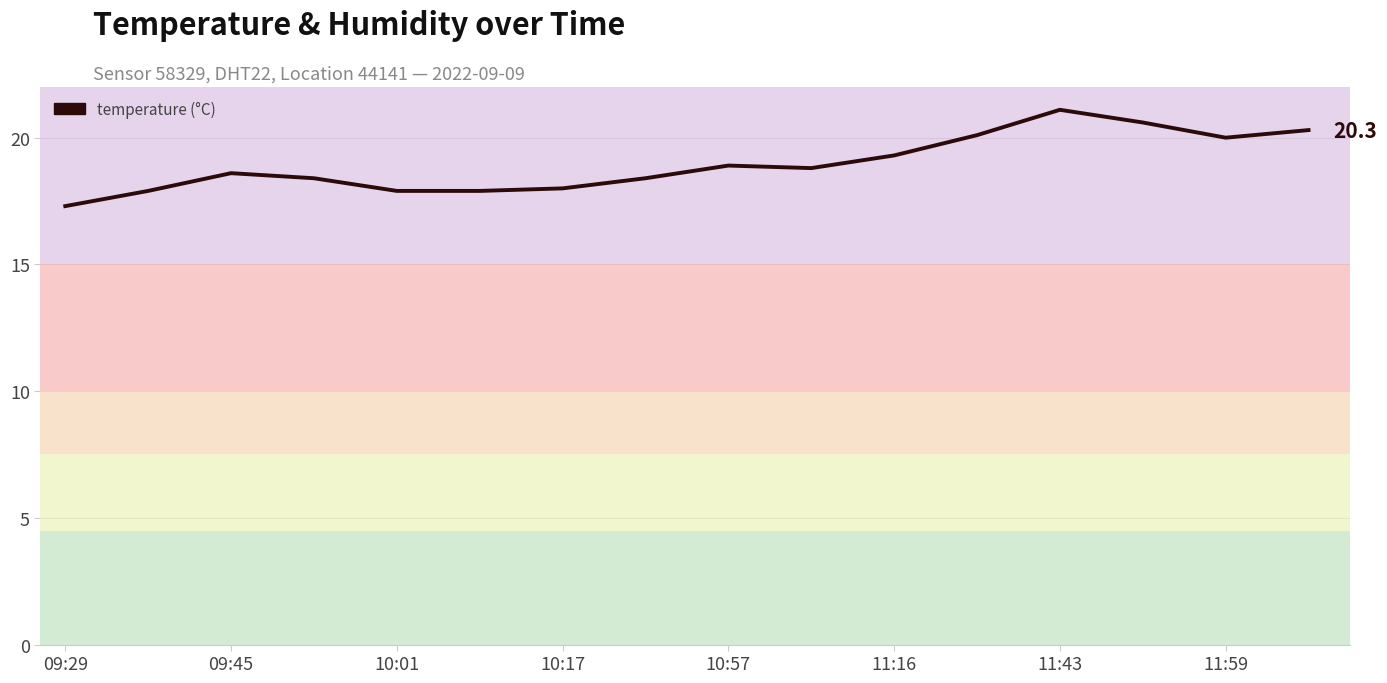

What is the maximum value shown in the chart?

21.1